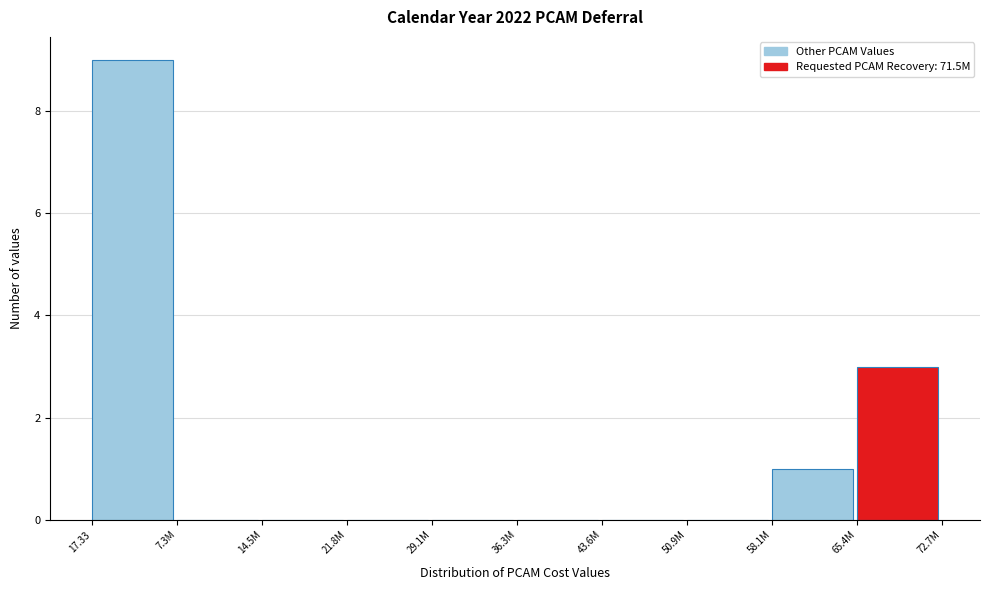

Reading left to right, transcribe all the data shown in this chart.

17.33=9	7.3M=0	14.5M=0	21.8M=0	29.1M=0	36.3M=0	43.6M=0	50.9M=0	58.1M=1	65.4M=3